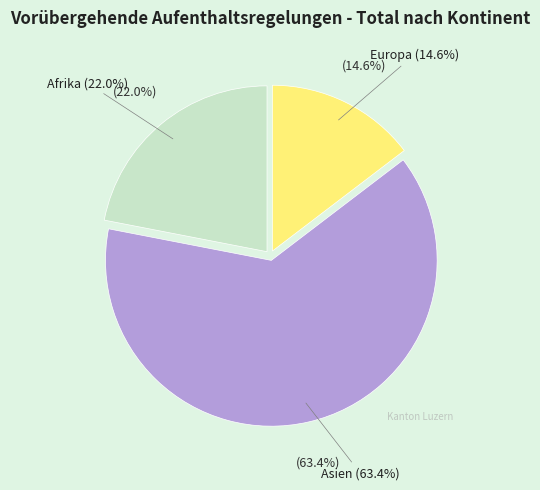

The Asien slice represents 63% of the pie. True or false?

True